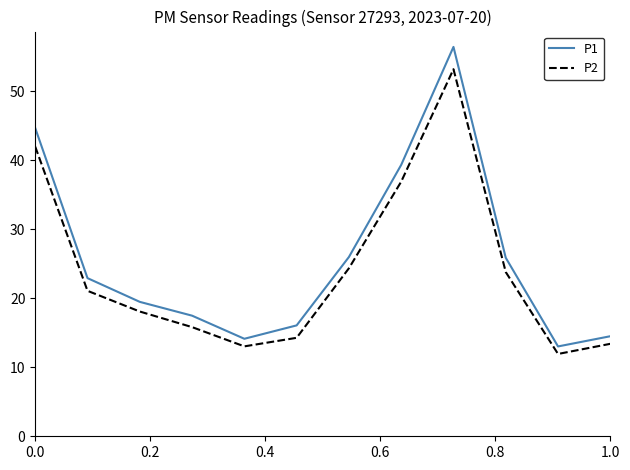

What is the minimum value shown in the chart?

11.9